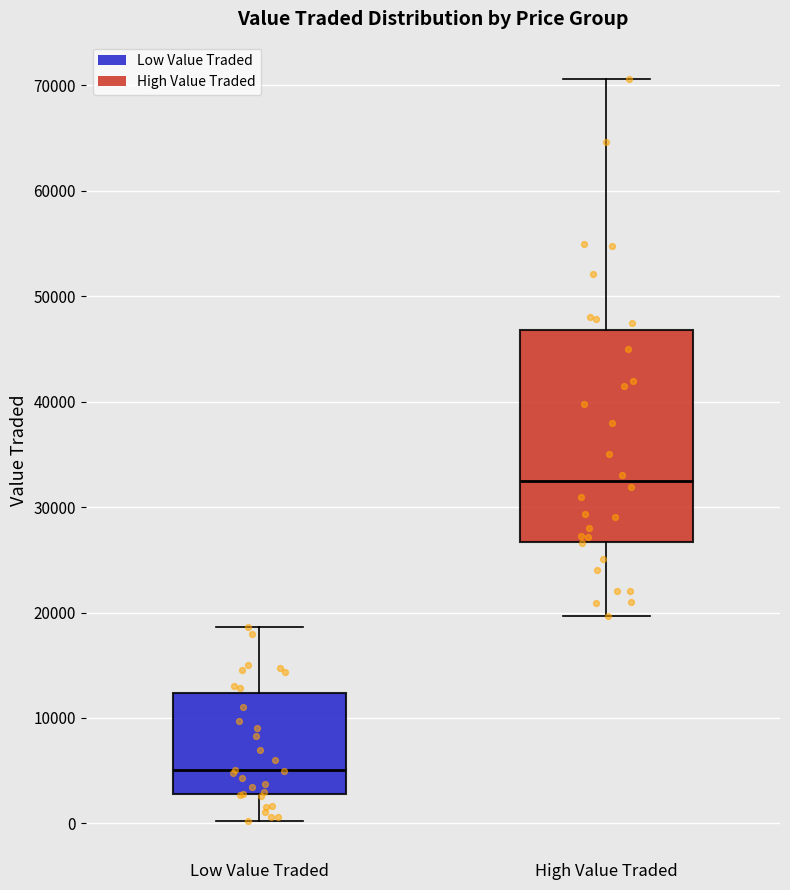

Which box has the highest median line?

High Value Traded